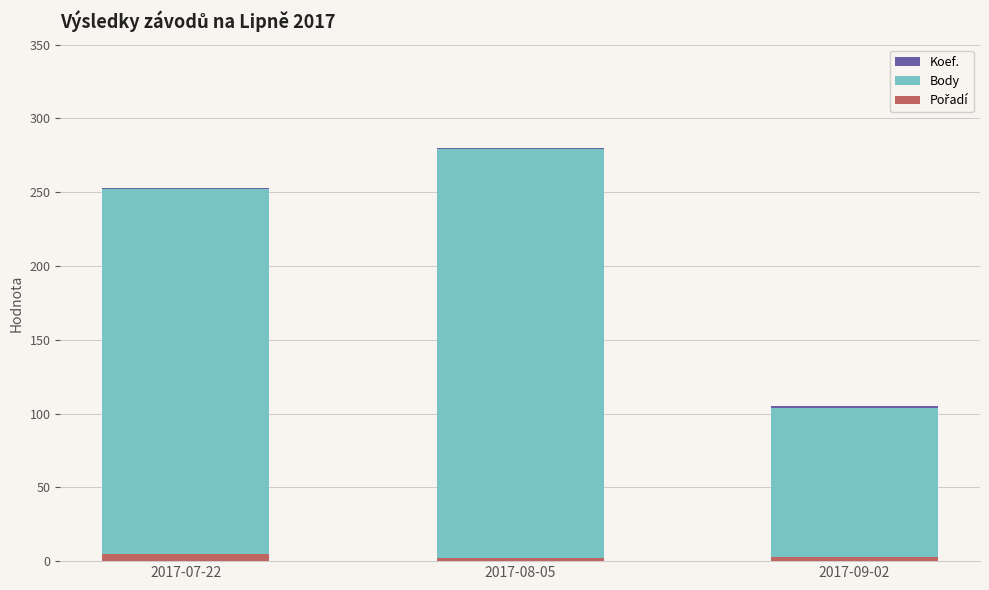

At which category is the sum across all series the highest?

2017-08-05